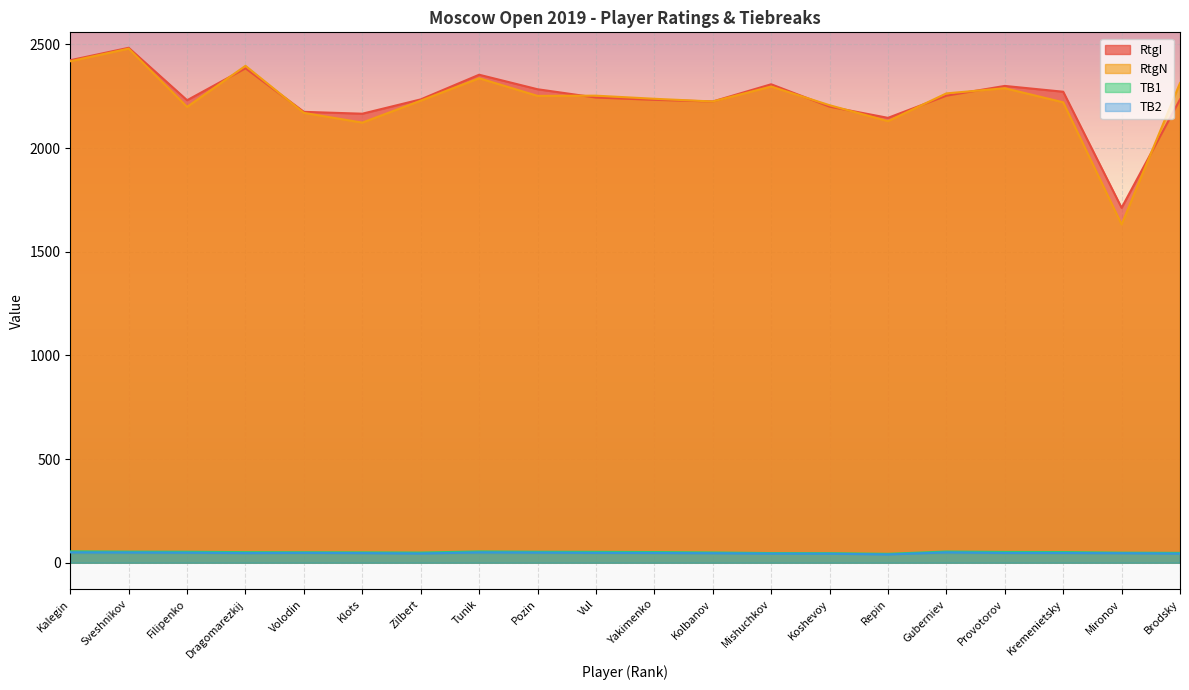

Read the RtgI value at Repin.

2146.0